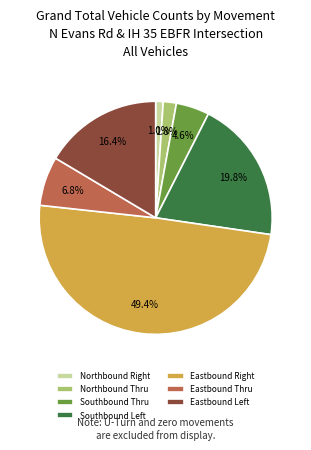

How much of the chart is everything except Eastbound Thru?

93.2%